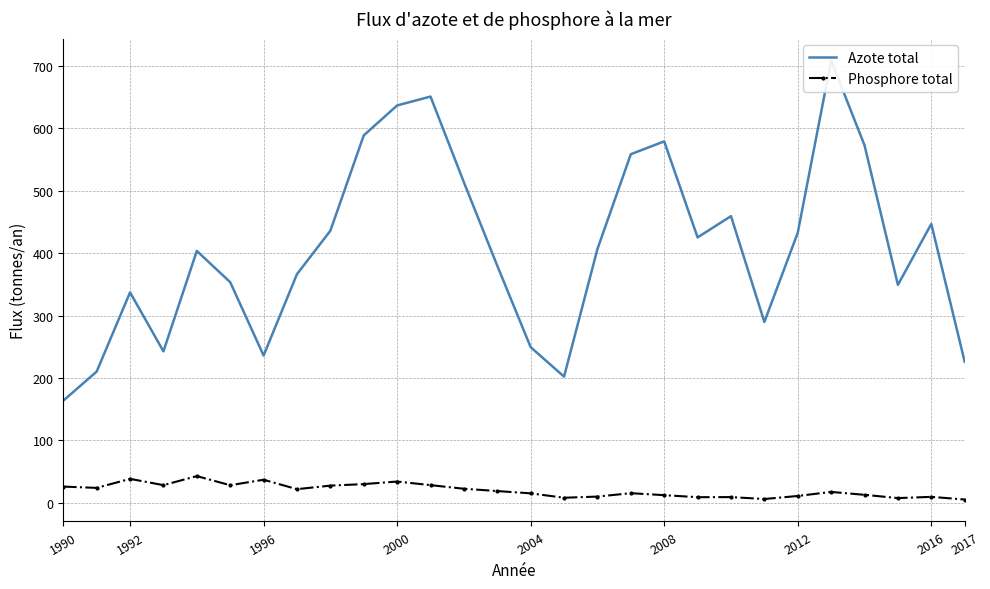

Where is the first local maximum for Phosphore total?

1992